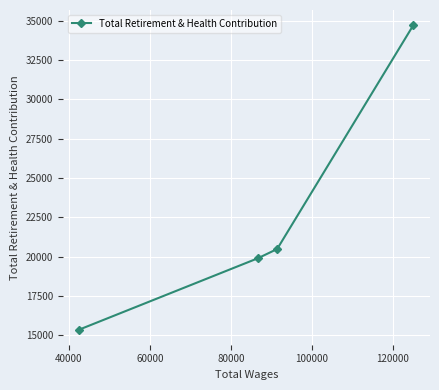

What is the maximum value shown in the chart?

34711